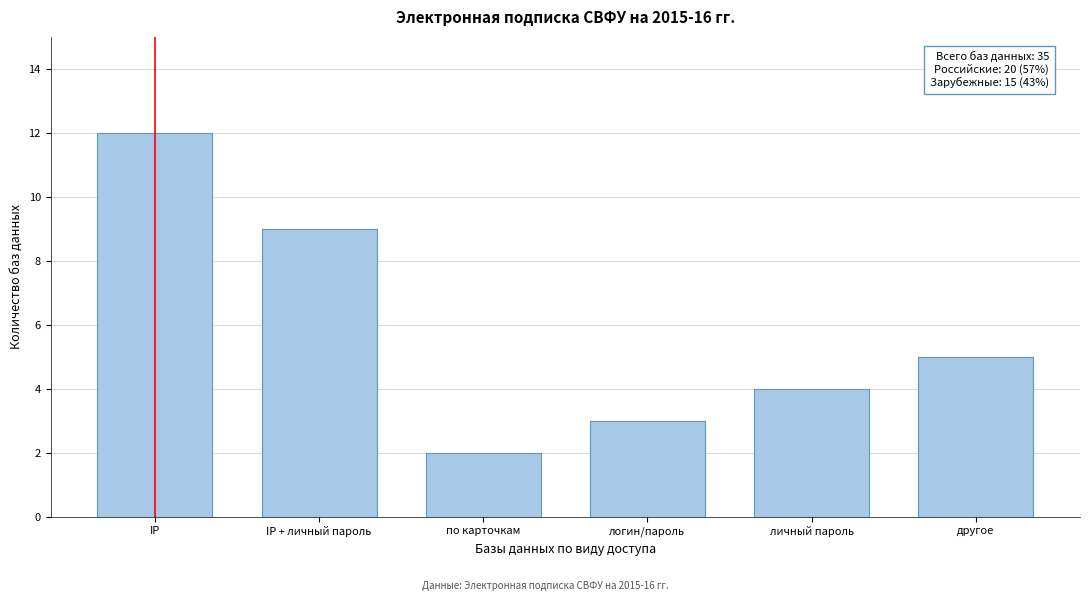

Reading right to left, list all the values displayed in this chart.

другое=5	личный пароль=4	логин/пароль=3	по карточкам=2	IP + личный пароль=9	IP=12